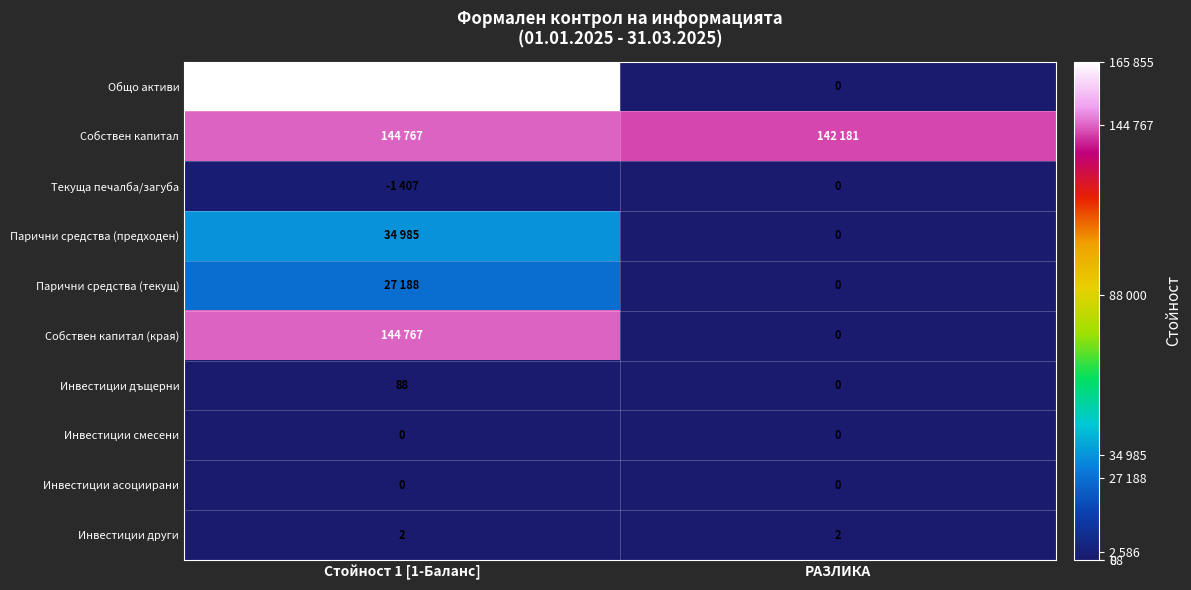

Which has a higher value, РАЗЛИКА or Стойност 1 [1-Баланс]?

Стойност 1 [1-Баланс]